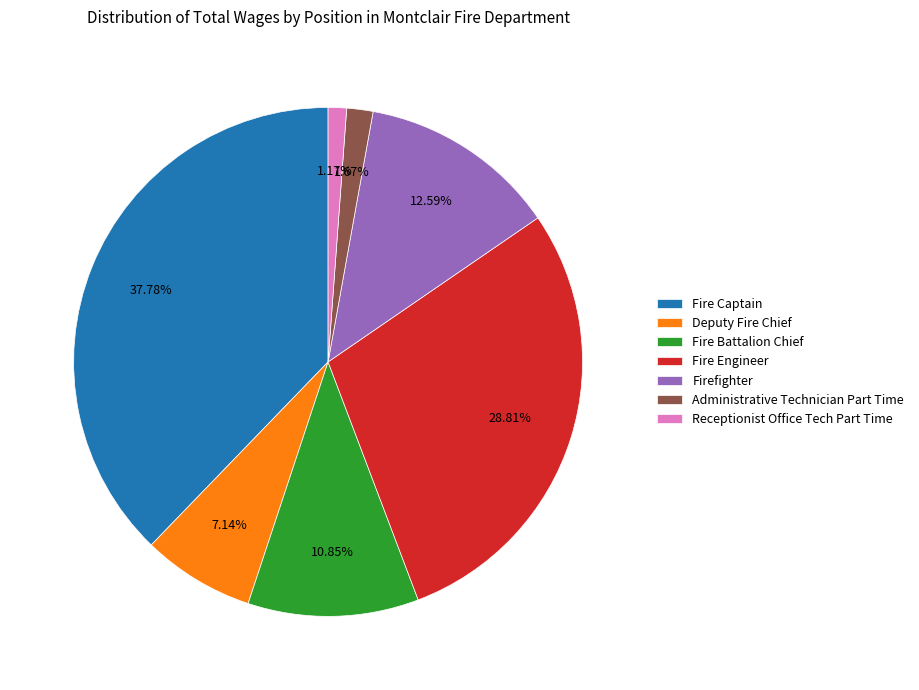

Rank the categories by value from lowest to highest.

Receptionist Office Tech Part Time, Administrative Technician Part Time, Deputy Fire Chief, Fire Battalion Chief, Firefighter, Fire Engineer, Fire Captain